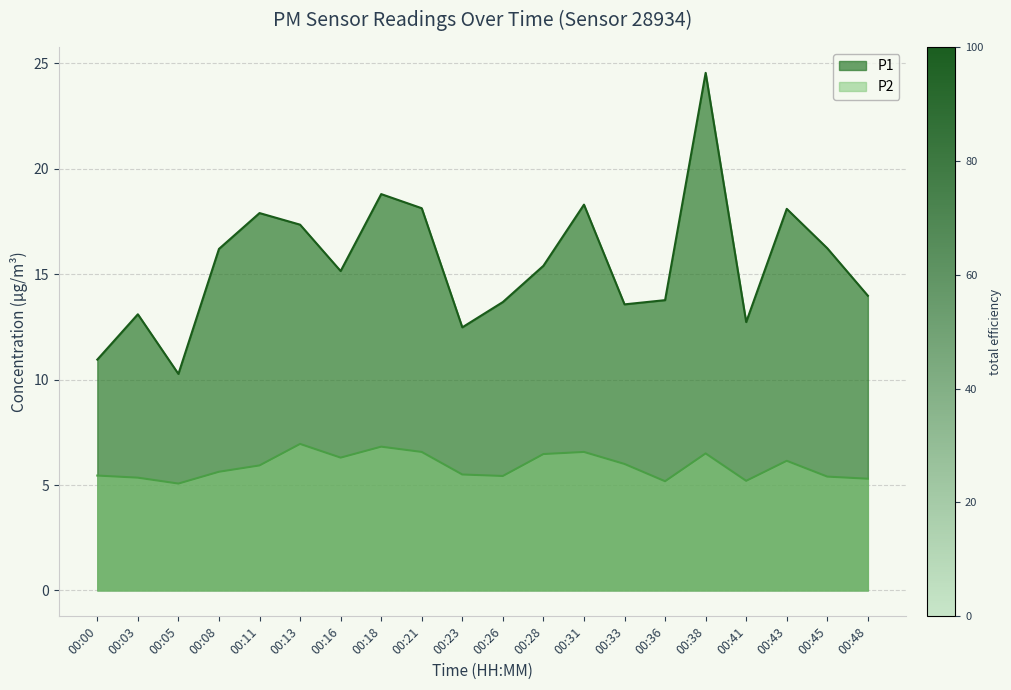

Which category has the highest value across all series?

00:38